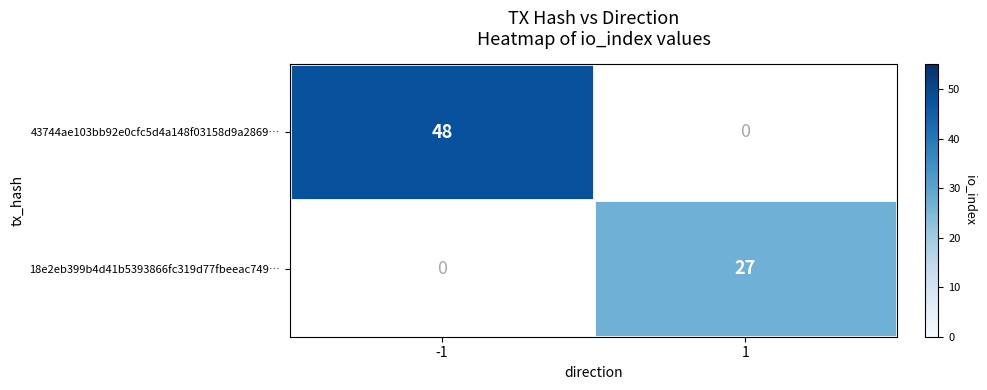

Is it true that 18e2eb399b4d41b5393866fc319d77fbeeac749… equals 43 at 1?

False